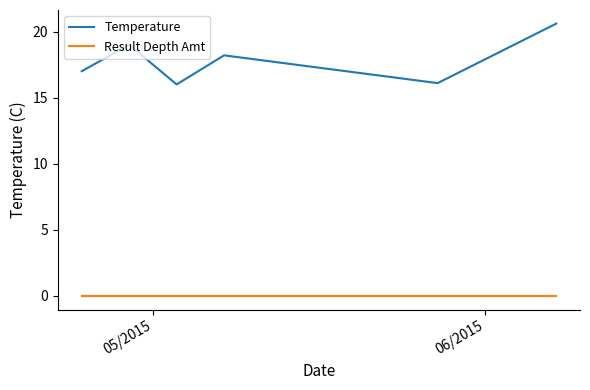

True or false: Temperature and Result Depth Amt cross at least once.

False